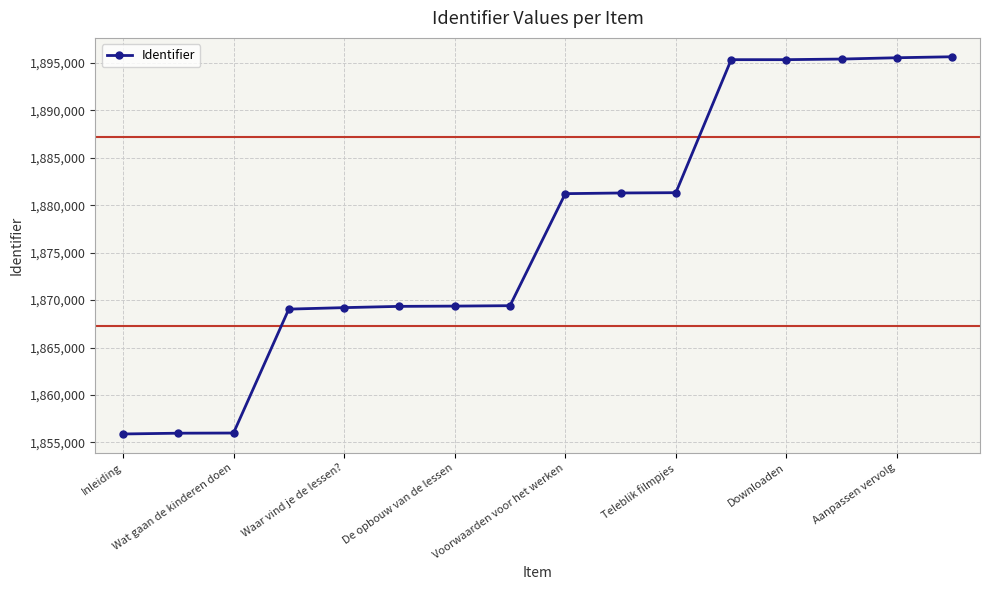

What is the value of the 12th point from the left?

1895330